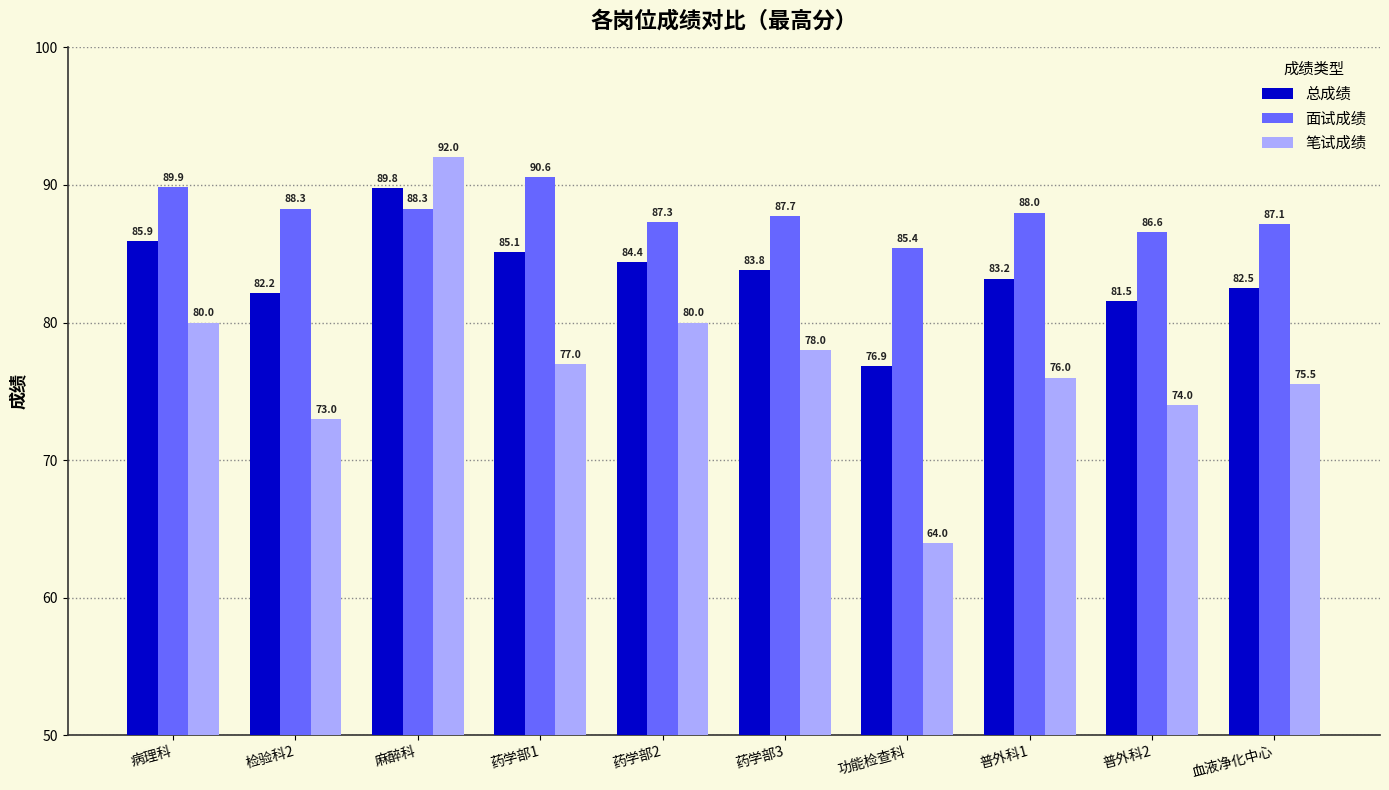

Which series has the largest total across all categories?

面试成绩